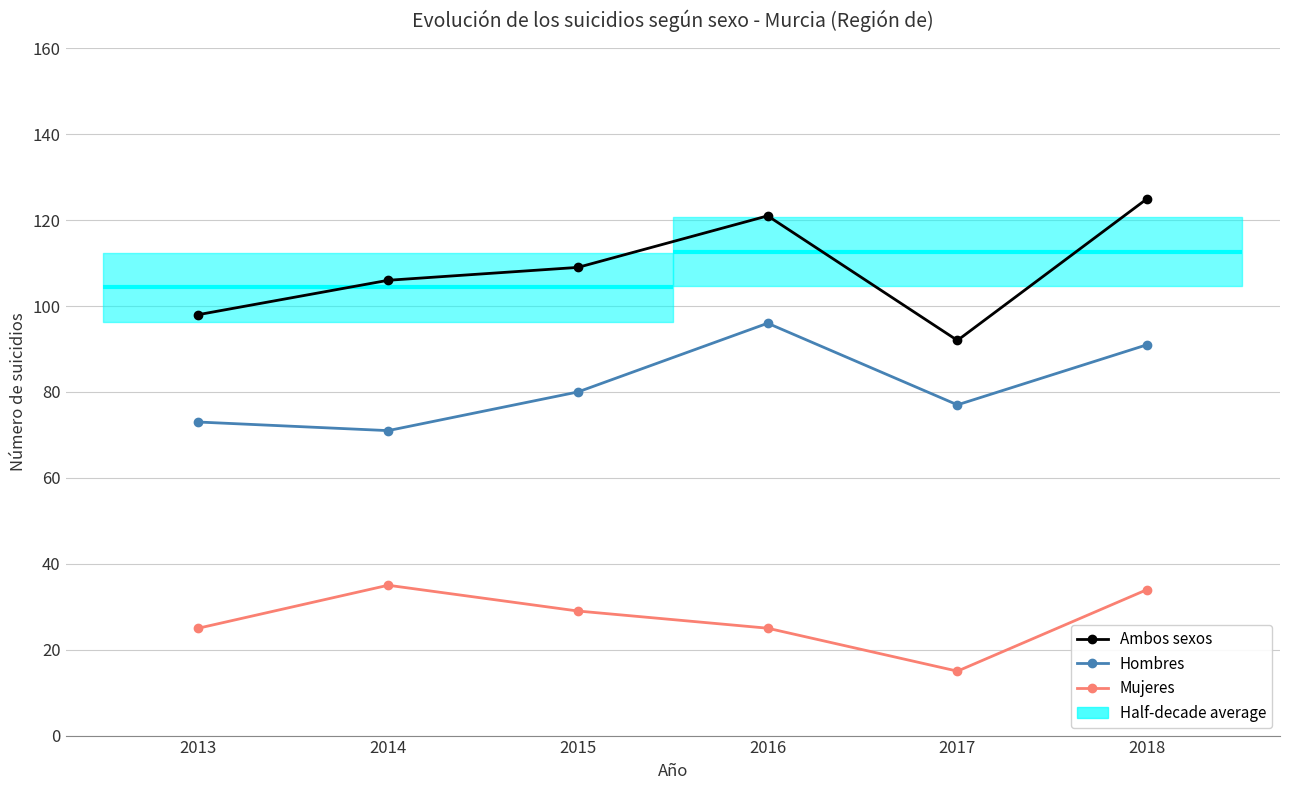

True or false: Hombres has a value of 91 at 2018.

True